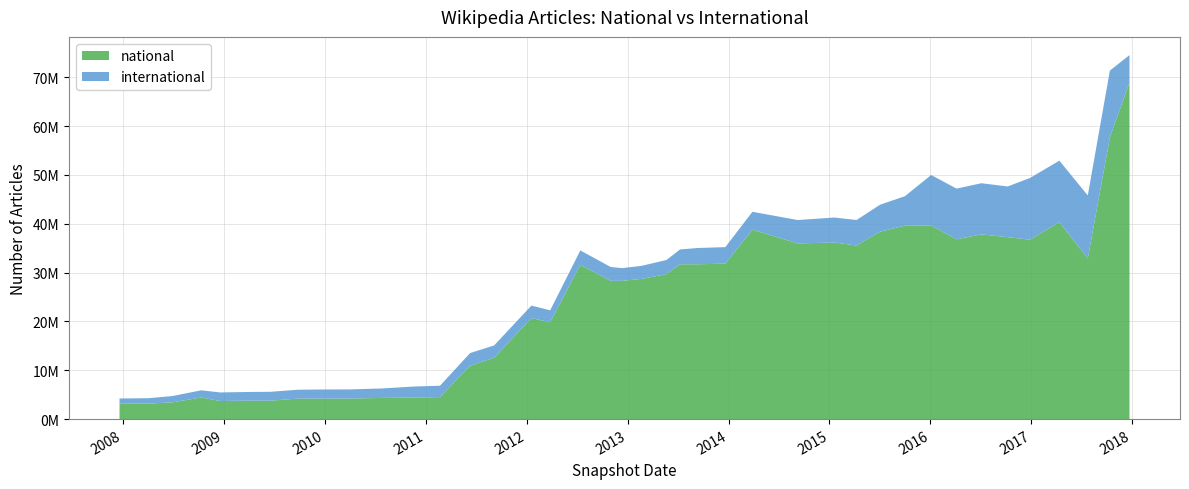

Reading left to right, transcribe all the data shown in this chart.

national: 3168583	3169239	3426599	4431559	3701569	3777790	3778645	4201045	4201276	4201276	4338660	4420271	4505443	10927111	12569422	20690310	19829030	31597145	28316990	28317018	28716866	29701833	31712618	31712618	31840590	38790454	35988368	36163908	35559028	38383143	39620708	39633059	36831742	37842386	37262406	36744215	40334164	32898181	57726703	68936715
international: 1052090	1109519	1291671	1464373	1760685	1783664	1811268	1819732	1863674	1882289	1935255	2247584	2329405	2596542	2521835	2559026	2451450	2953062	2841462	2605241	2676277	2888993	3035192	3329746	3385903	3673856	4787182	5126444	5220651	5529489	6036252	10367824	10381764	10473320	10388222	12647278	12603668	12915529	13657739	5624180